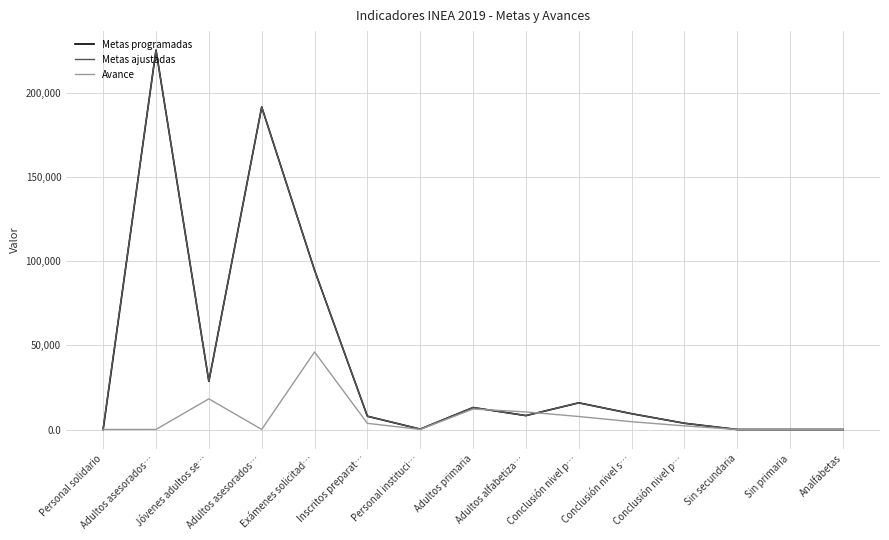

What is the label of the 14th point from the right?

Adultos asesorados…